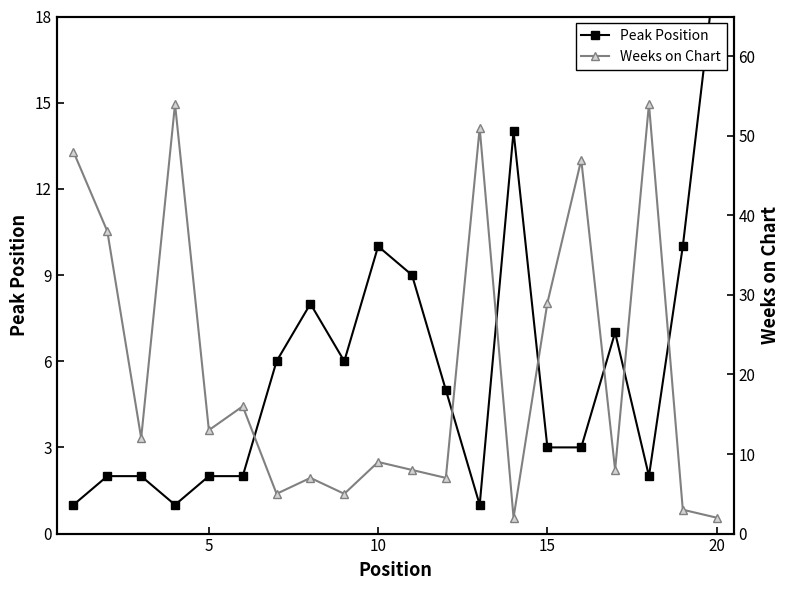

Rank the series at 15 from highest to lowest value.

Weeks on Chart, Peak Position